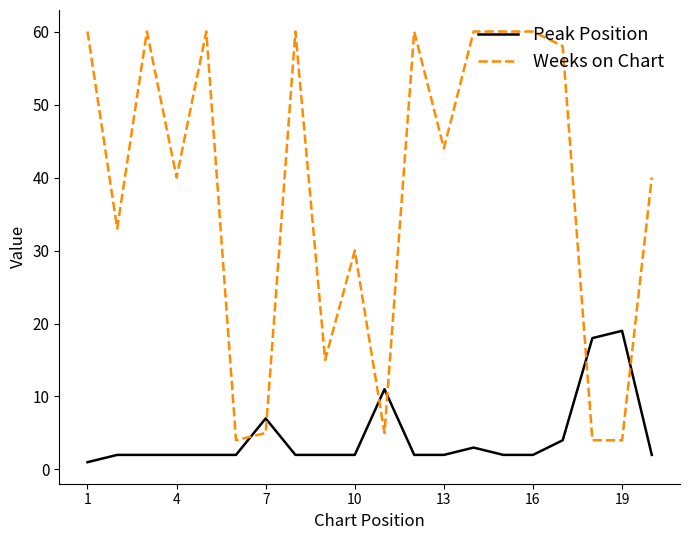

Reading left to right, list all the values displayed in this chart.

Peak Position: 1	2	2	2	2	2	7	2	2	2	11	2	2	3	2	2	4	18	19	2
Weeks on Chart: 60	33	60	40	60	4	5	60	15	30	5	60	44	60	60	60	58	4	4	40